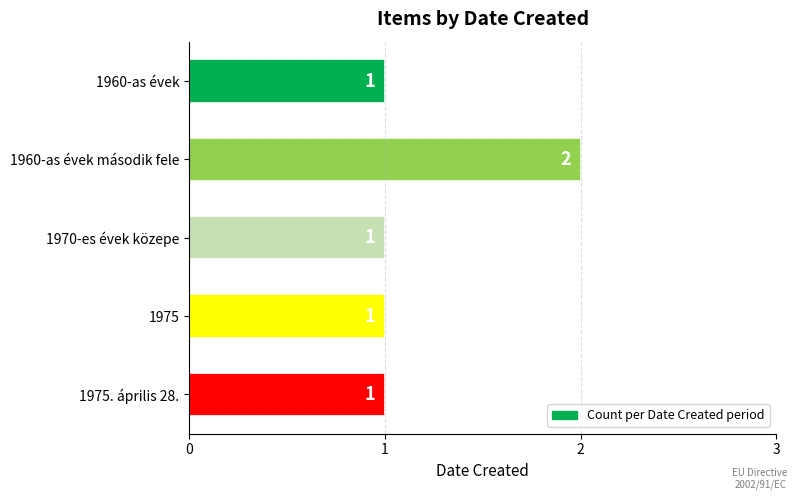

Is it true that the value at 1970-es évek közepe is 1?

True